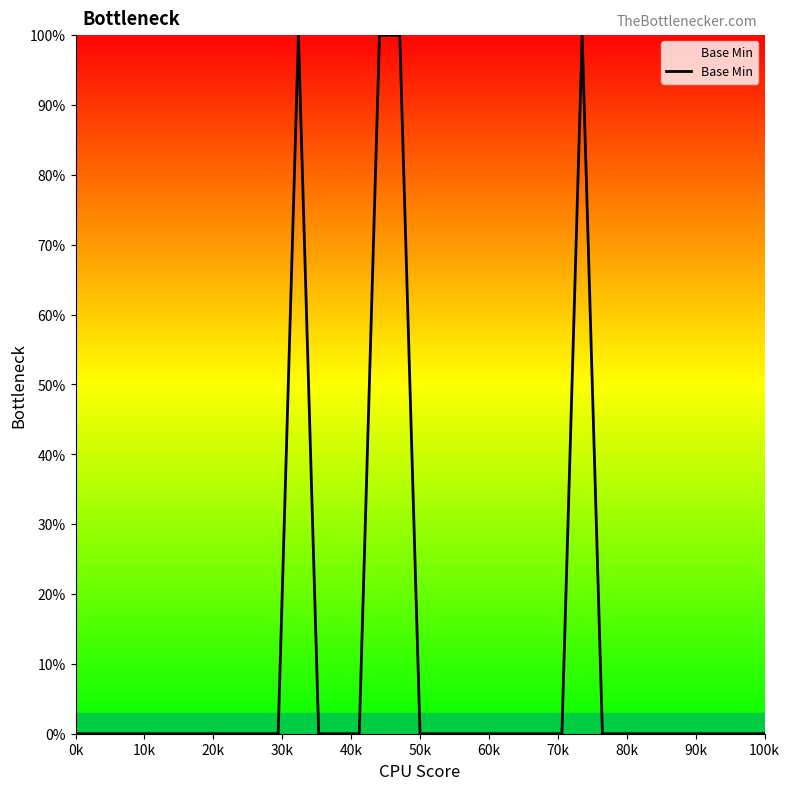

What is the maximum value shown in the chart?

100